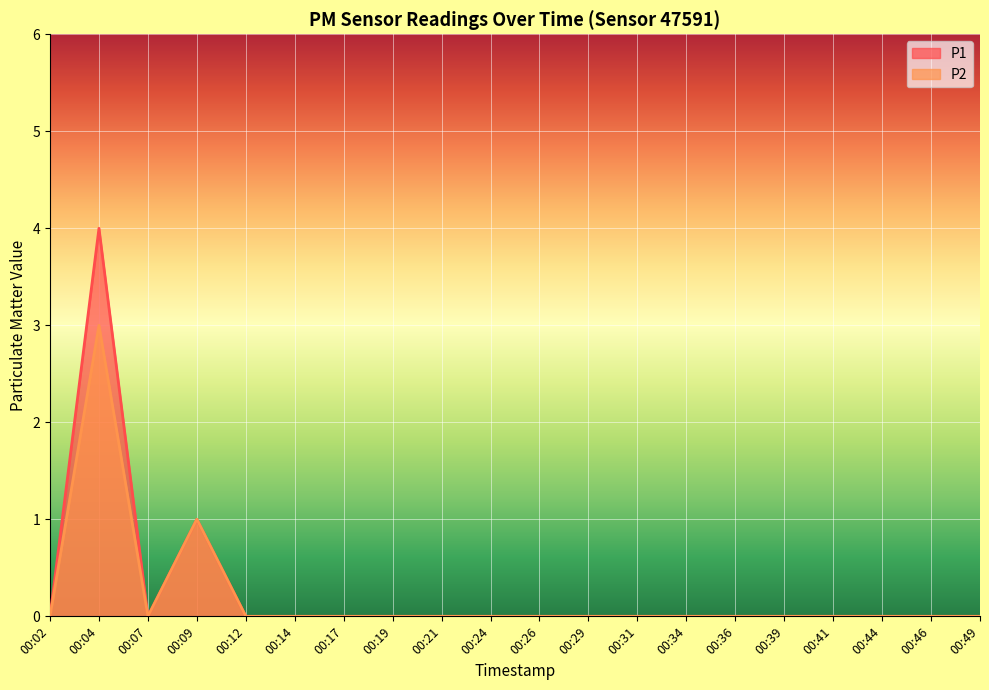

How many interior local peaks does the P2 series have?

2